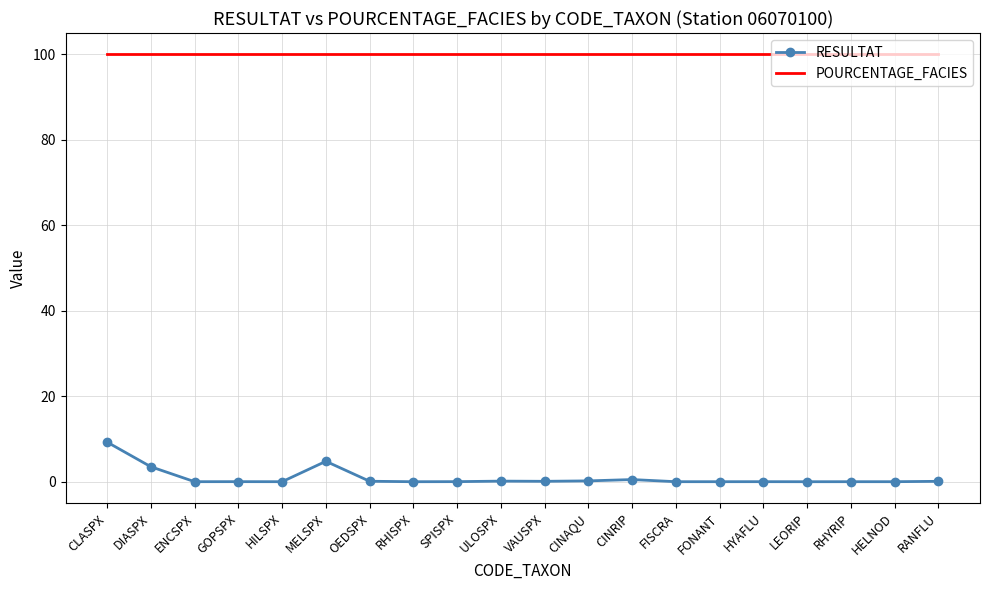

Which series changed the most between CLASPX and RHYRIP?

RESULTAT